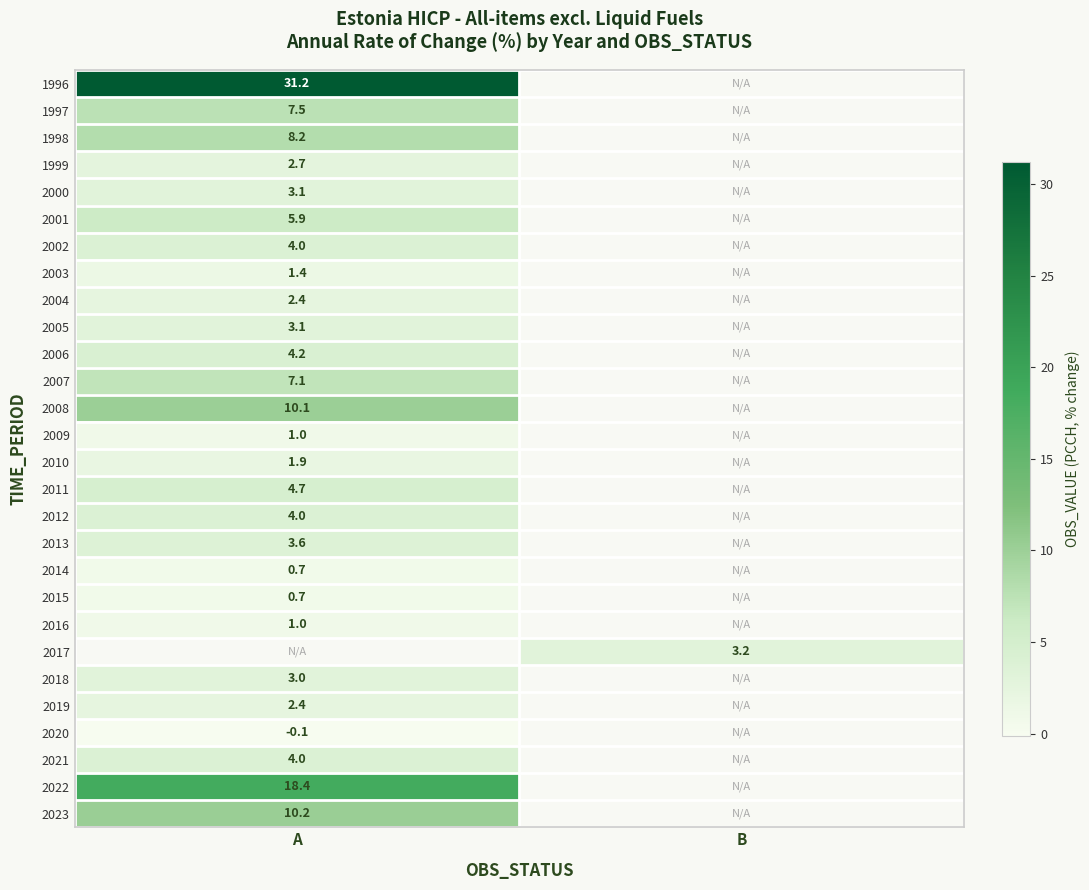

The value of 1997 at A is 5.2. True or false?

False